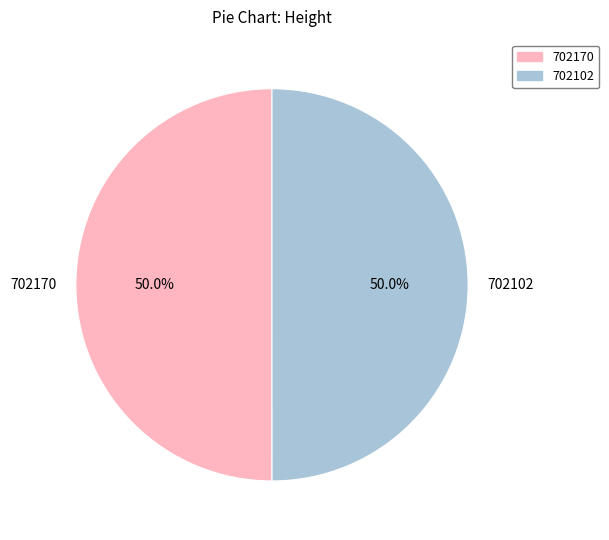

The 702170 slice represents 50% of the pie. True or false?

True